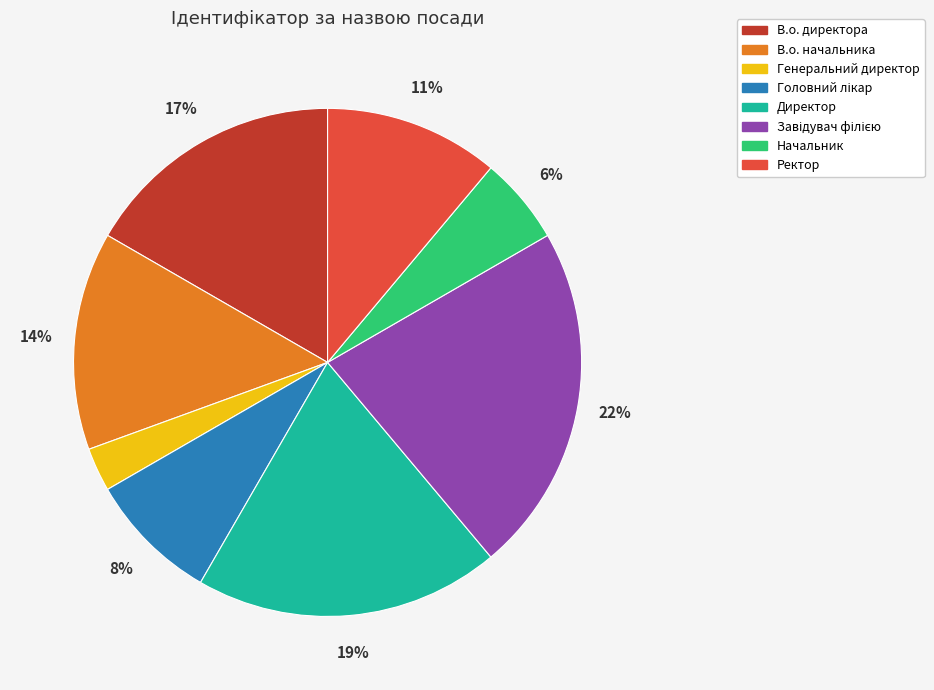

True or false: В.о. директора accounts for 17% of the total.

True